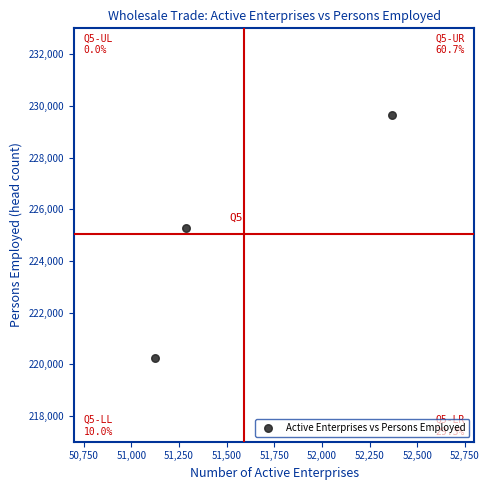

What Y value in the scatter plot is closest to 224946?

225254.9